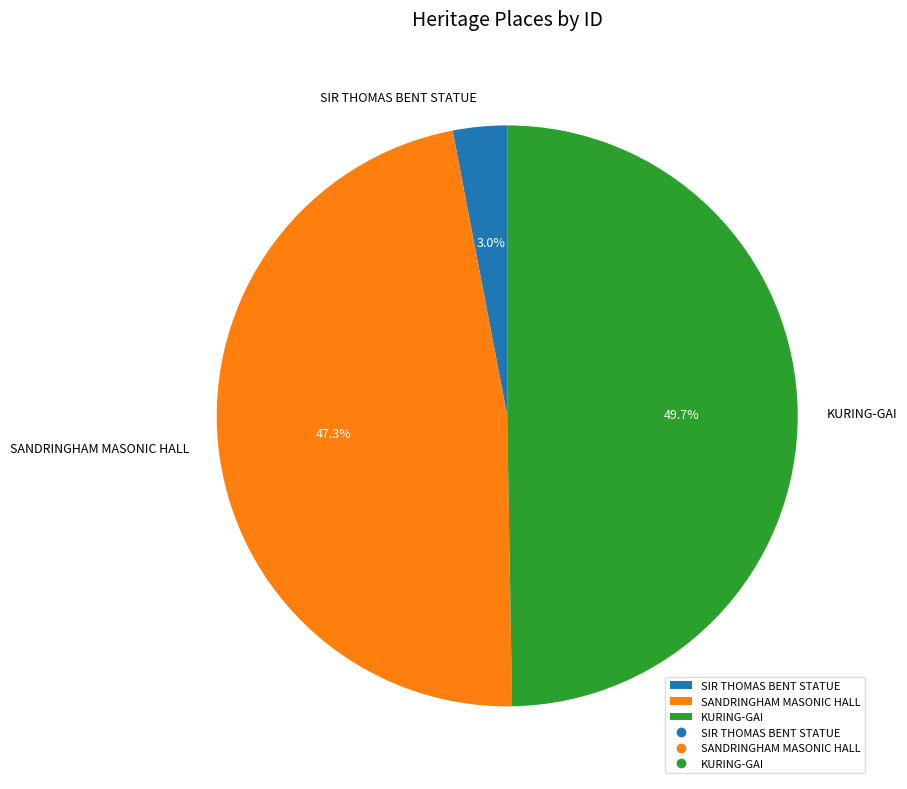

Which has a higher value, SIR THOMAS BENT STATUE or KURING-GAI?

KURING-GAI